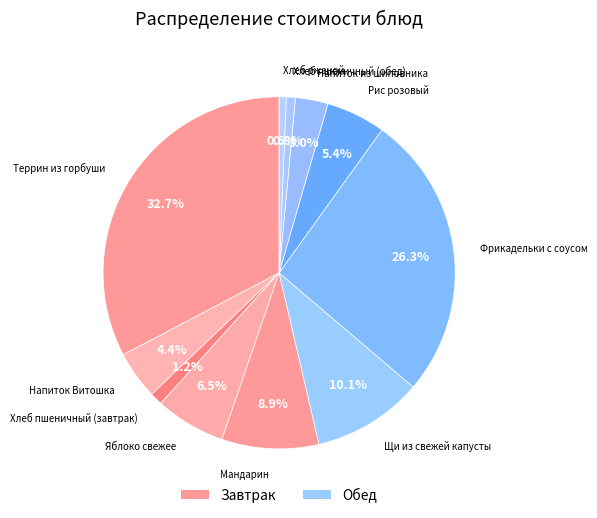

How many segments does this pie chart have?

11